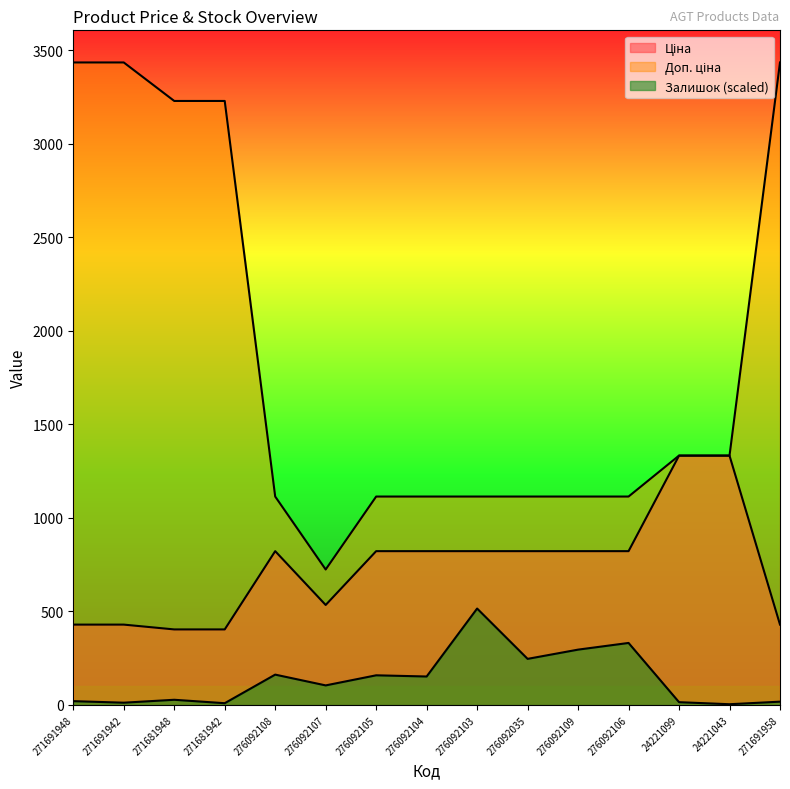

True or false: Ціна has more than 2 interior local peaks.

False